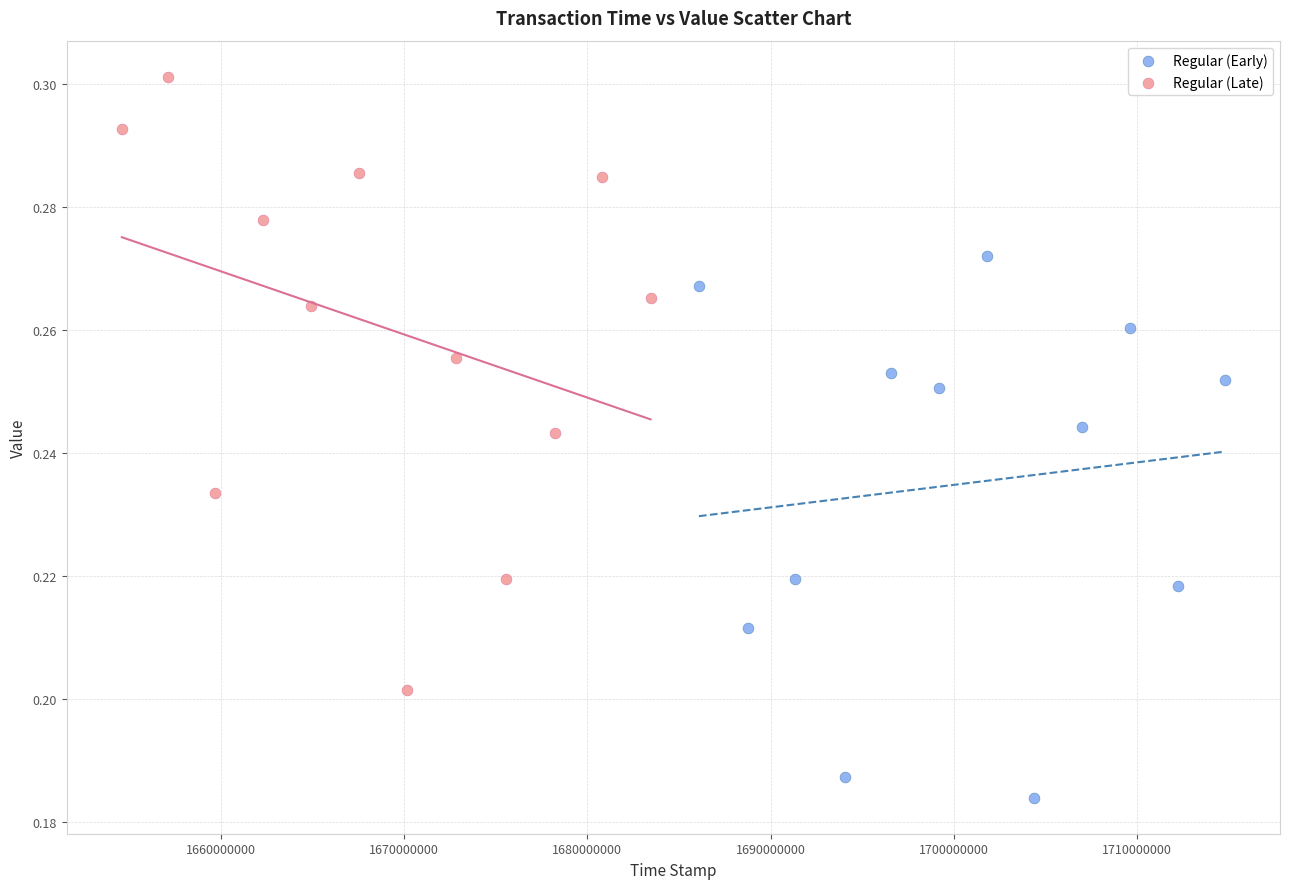

Which series reaches the maximum Y coordinate?

Regular (Late)